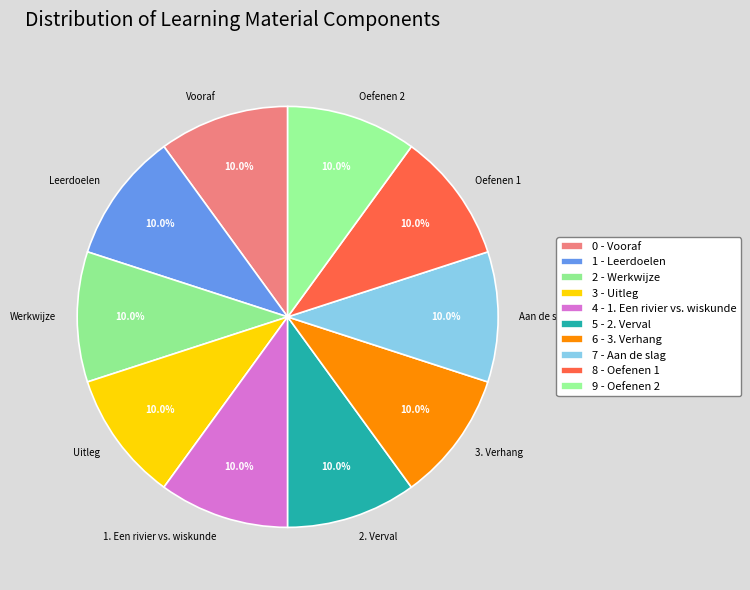

Is there a majority slice in this chart?

No